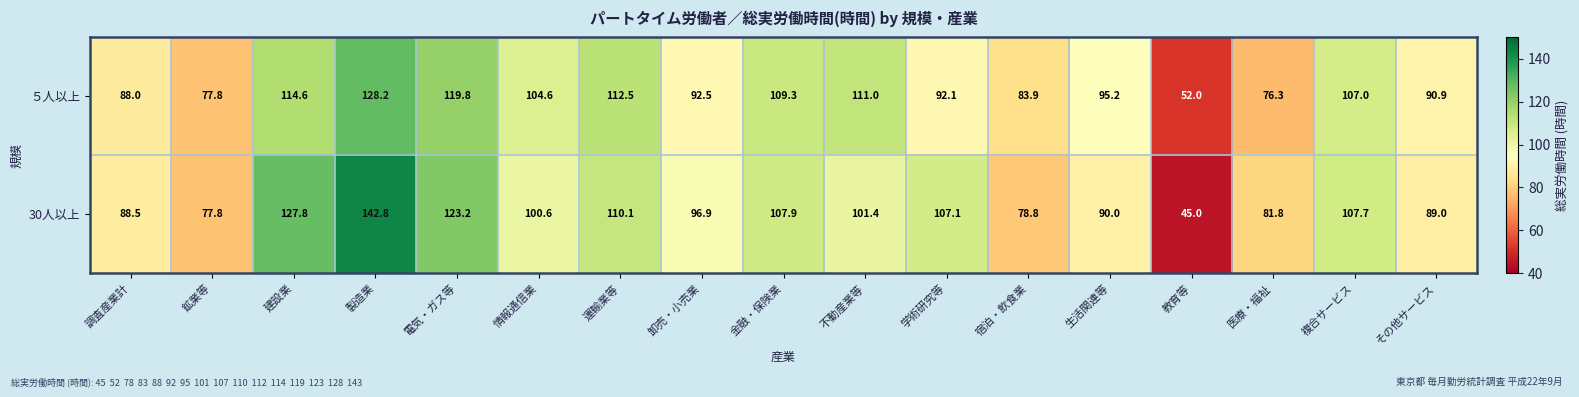

What is the sum of all ５人以上 values?

1655.7